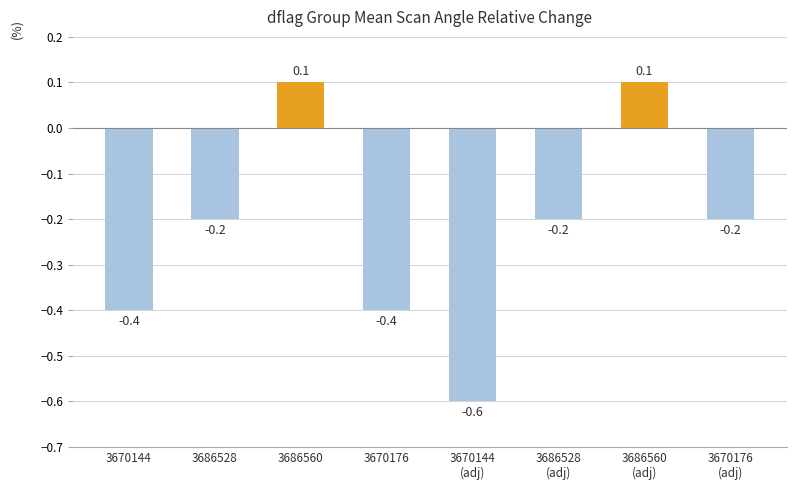

The value at 3686528 is -0.2. True or false?

True